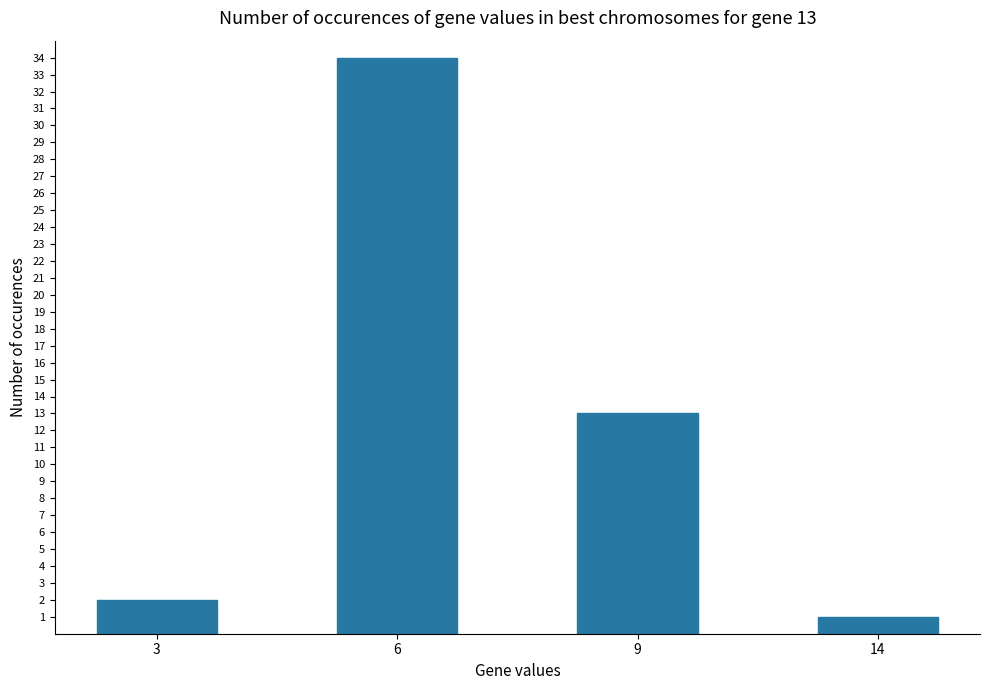

What is the minimum value shown in the chart?

1